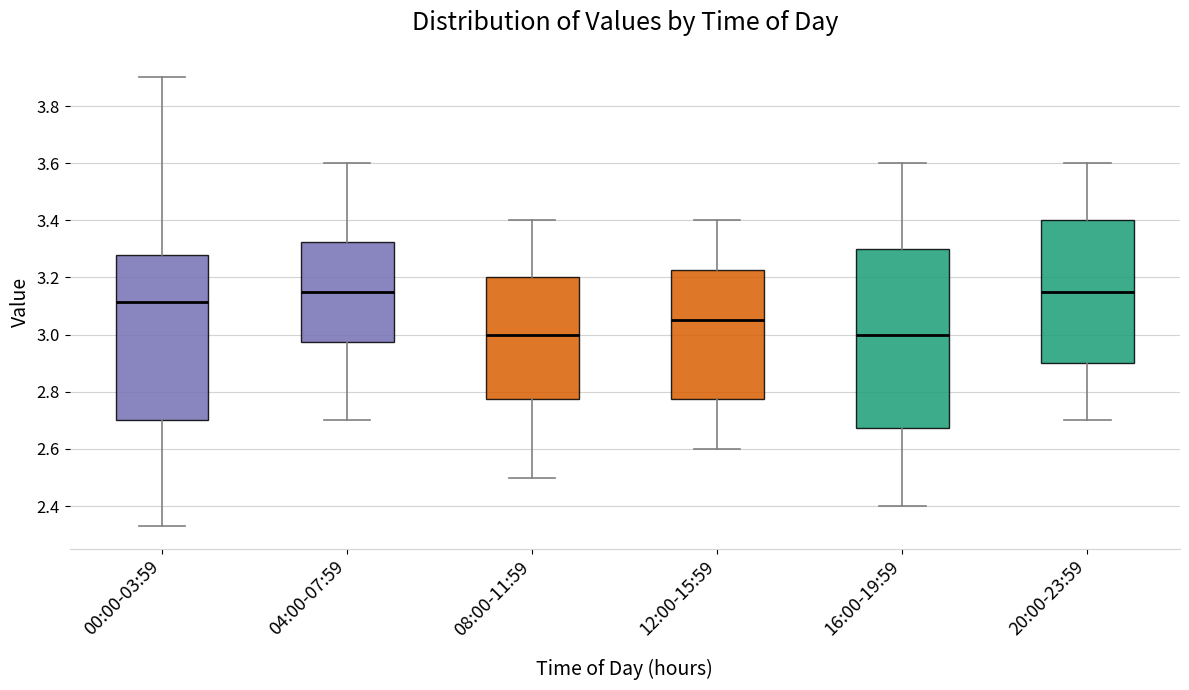

Reading left to right, transcribe this box plot: for each box, give where its median line is, the range the box spans, and where its two whiskers end, as read against the y-axis. The values are not printed on the chart, so give them approximately, as read against the axis.

00:00-03:59: median 3.12, box 2.70 to 3.28, whiskers 2.34 to 3.90
04:00-07:59: median 3.16, box 2.98 to 3.32, whiskers 2.70 to 3.60
08:00-11:59: median 3.00, box 2.78 to 3.20, whiskers 2.50 to 3.40
12:00-15:59: median 3.06, box 2.78 to 3.22, whiskers 2.60 to 3.40
16:00-19:59: median 3.00, box 2.68 to 3.30, whiskers 2.40 to 3.60
20:00-23:59: median 3.16, box 2.90 to 3.40, whiskers 2.70 to 3.60